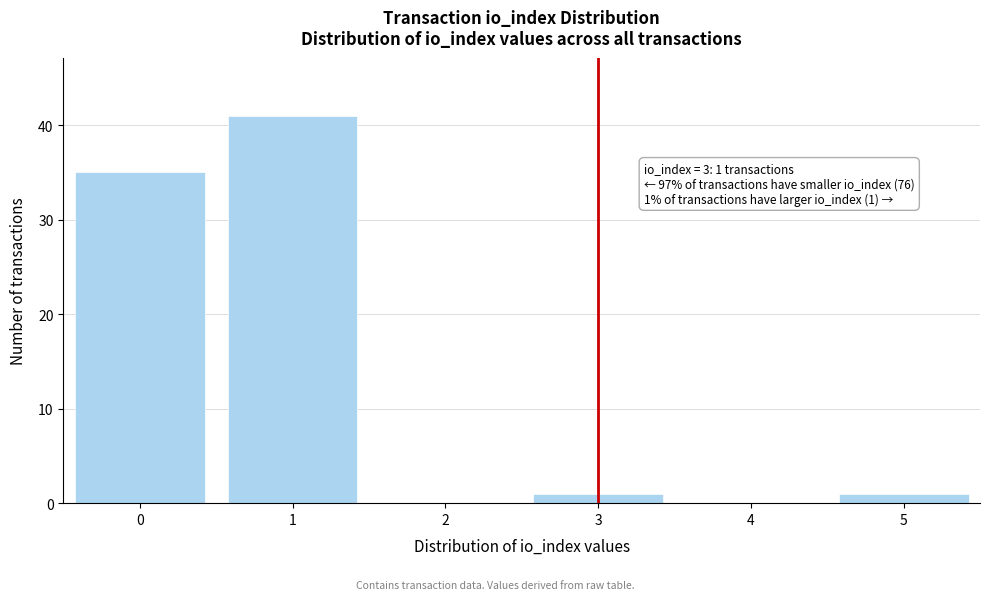

Reading right to left, extract all data points from this chart.

5=1	4=0	3=1	2=0	1=41	0=35